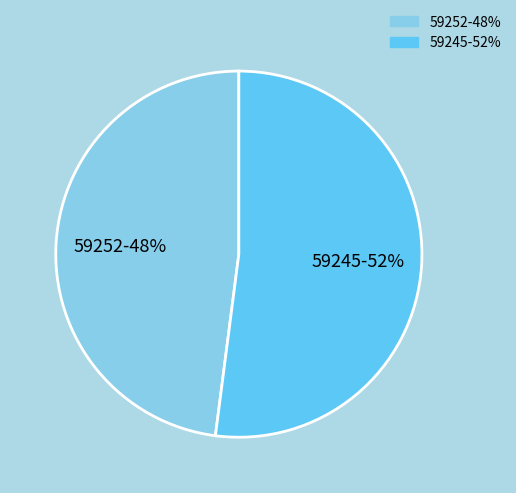

What percentage is the 59245 slice, to the nearest percent?

52%